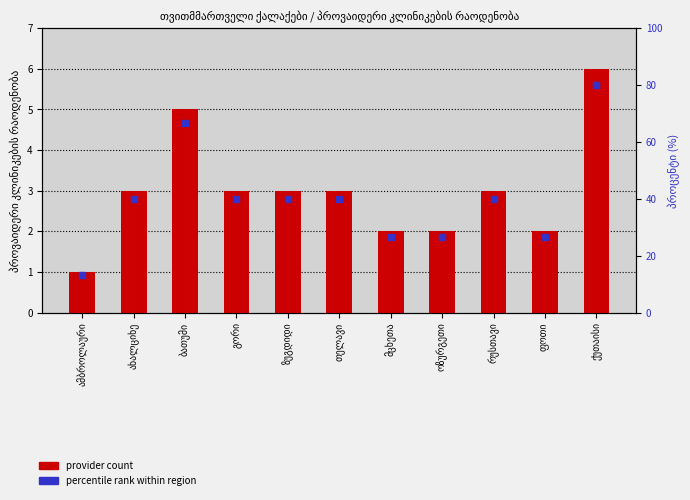

What is the value of the 11th bar from the left?

6